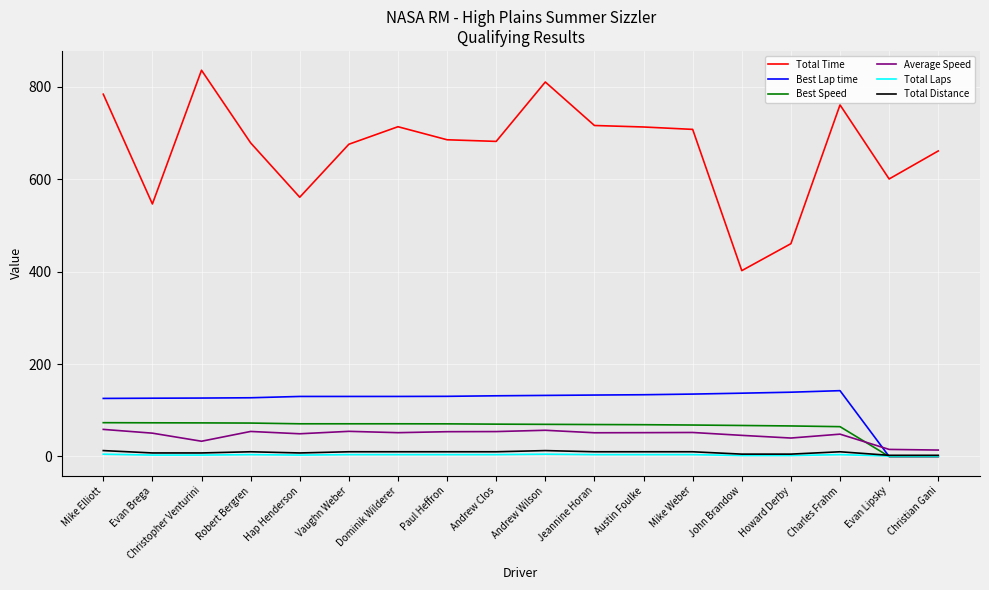

Which series has the largest range (max minus min)?

Total Time